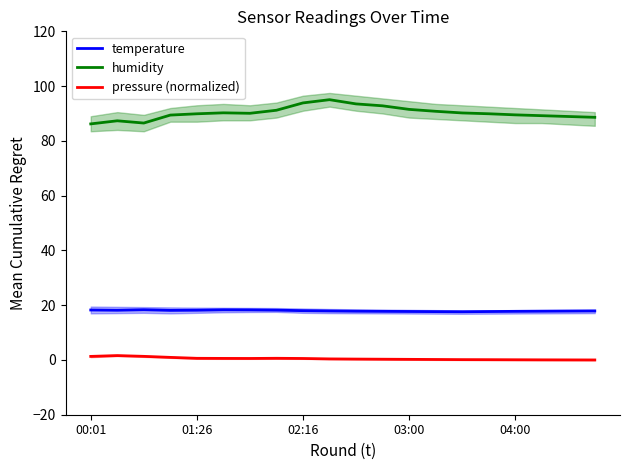

What is the difference between the highest and lowest values at 14?

90.1